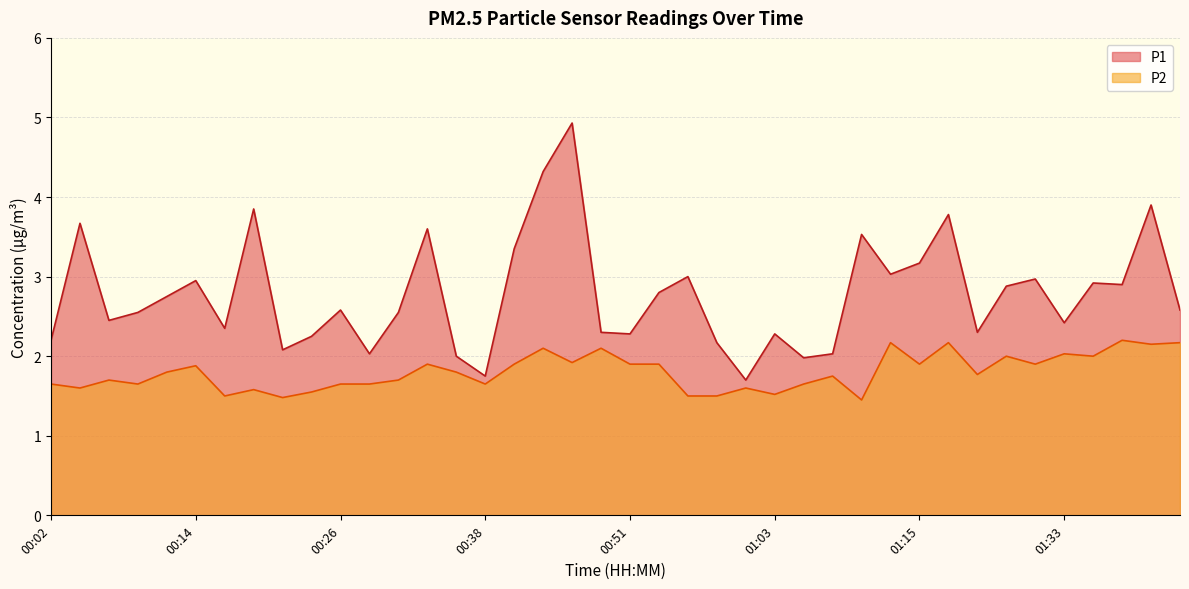

Which category has the highest value in the P1 series?

00:46